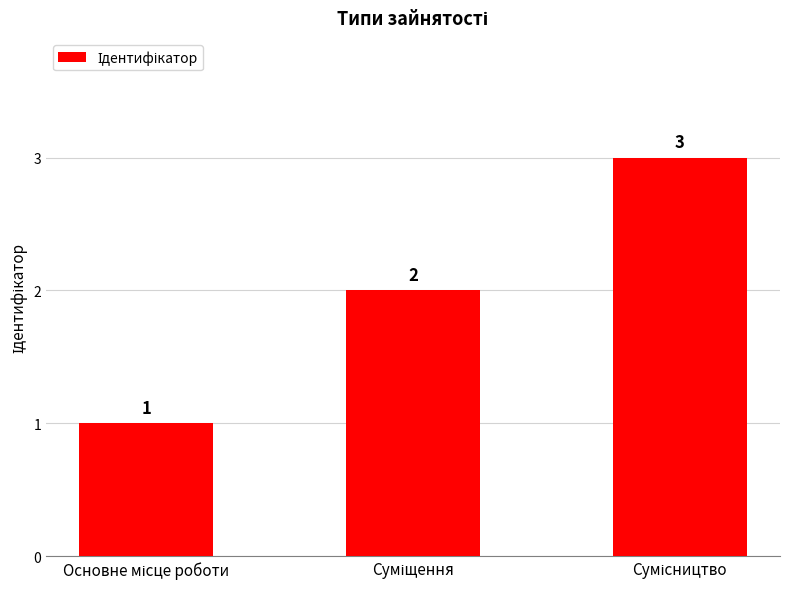

How many values are below 2?

1